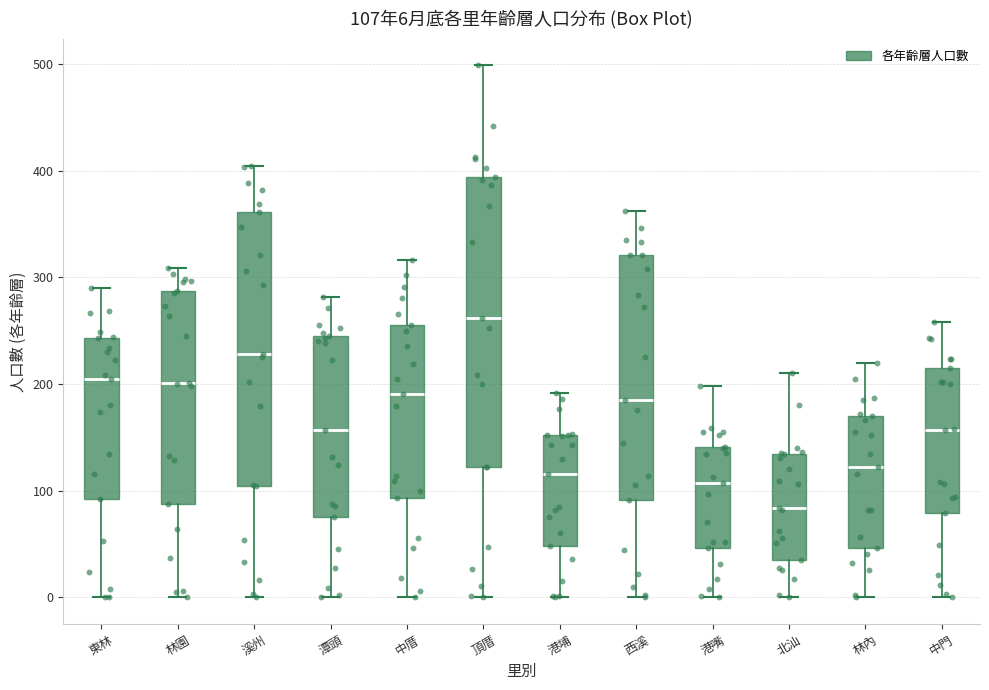

Which box is the tallest, from its lower edge to its upper edge?

頂厝